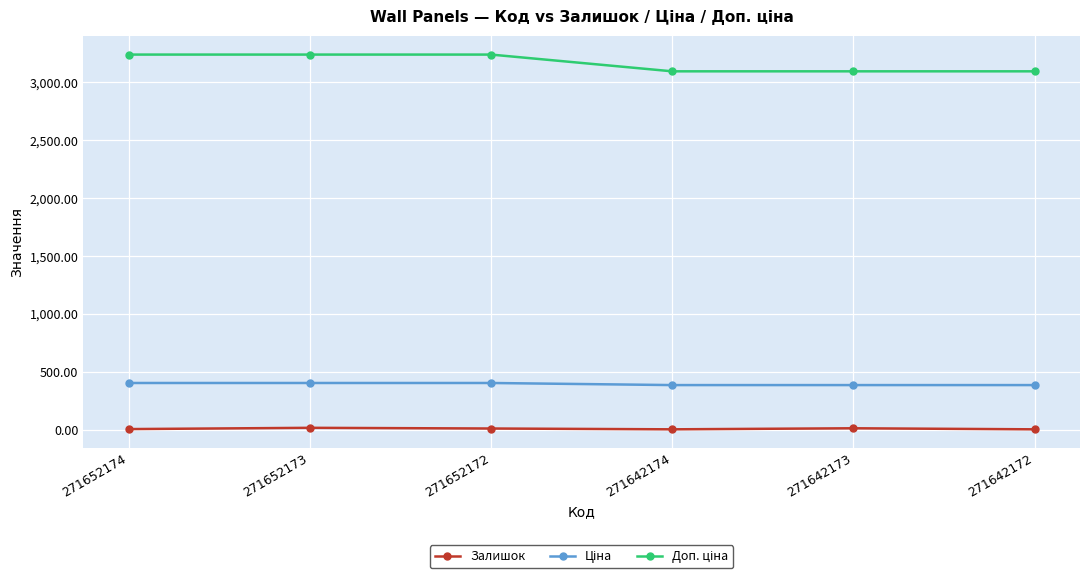

What is the greatest value displayed?

3240.7